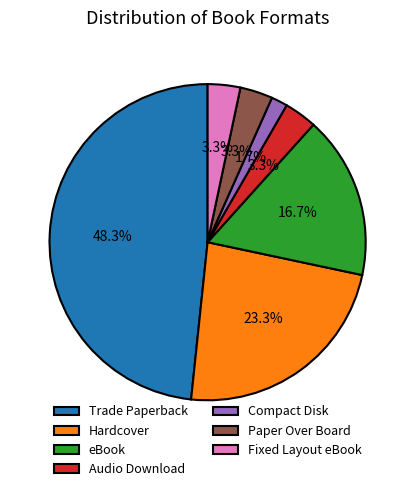

What percentage is the Audio Download slice, to the nearest percent?

3%